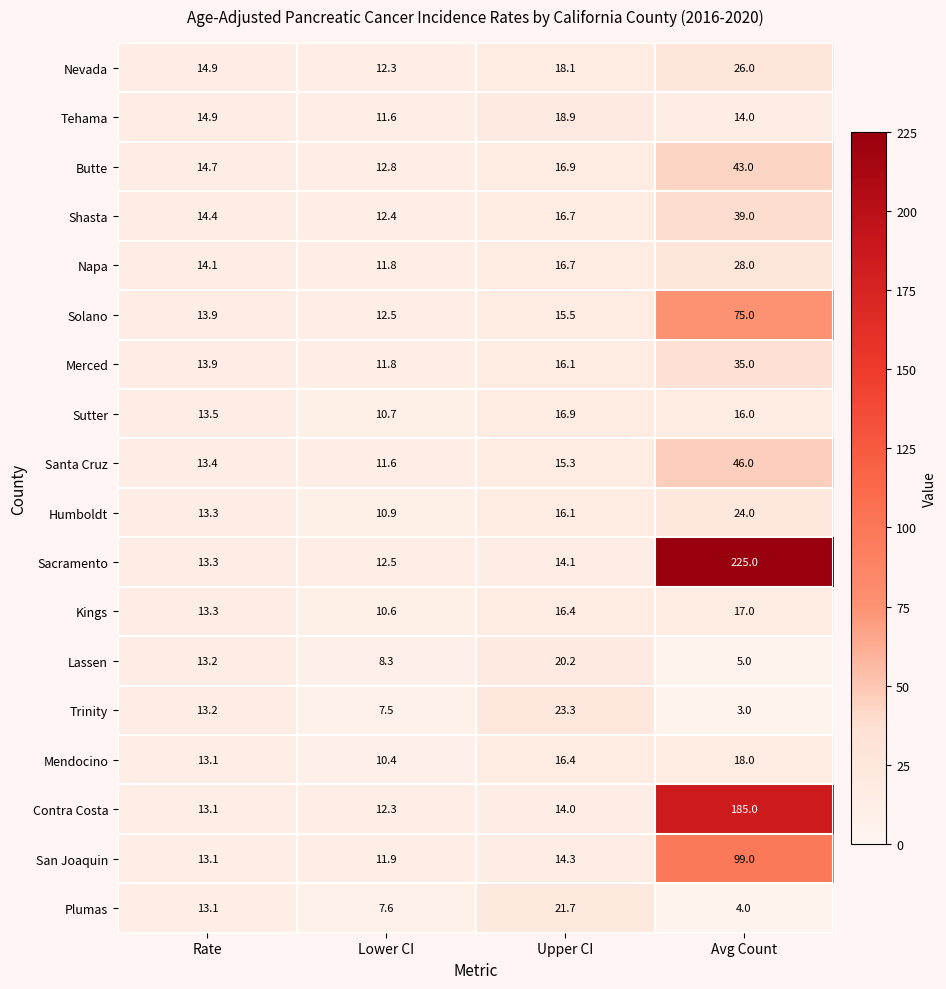

What is the difference between the maximum and second lowest values in the Kings series?

3.7